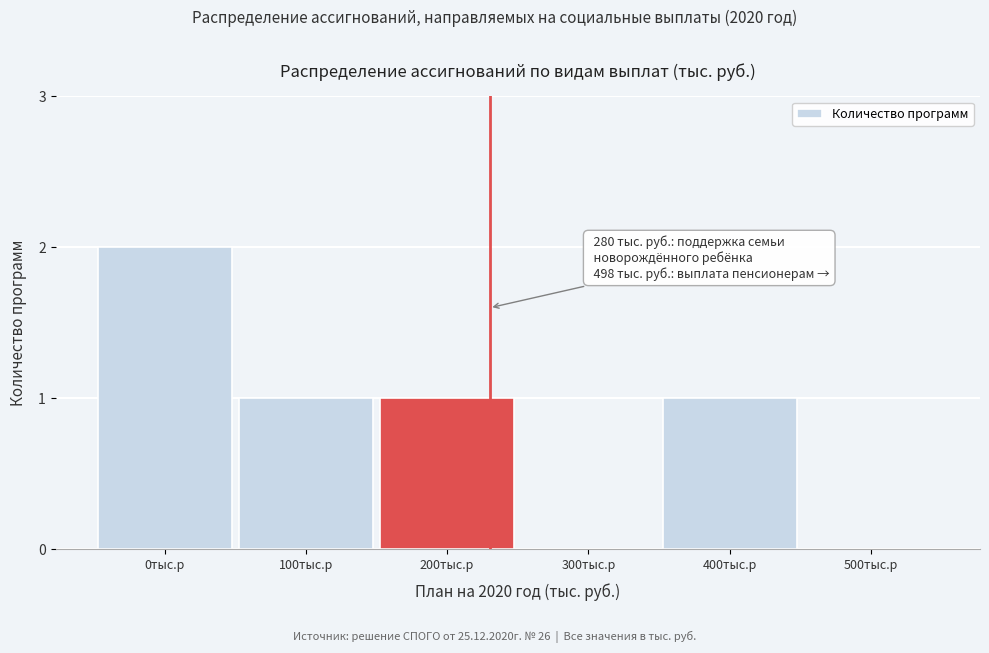

Reading right to left, list all the values displayed in this chart.

500тыс.р=0	400тыс.р=1	300тыс.р=0	200тыс.р=1	100тыс.р=1	0тыс.р=2